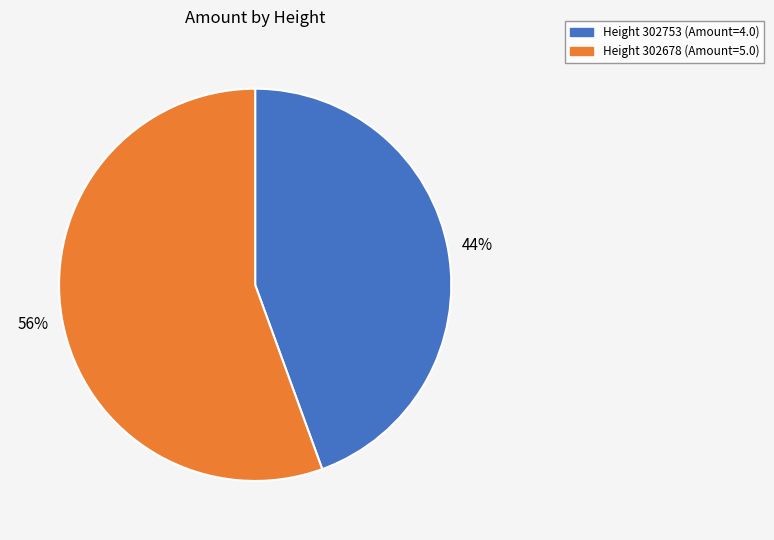

To the nearest percent, what is the average slice percentage?

50%